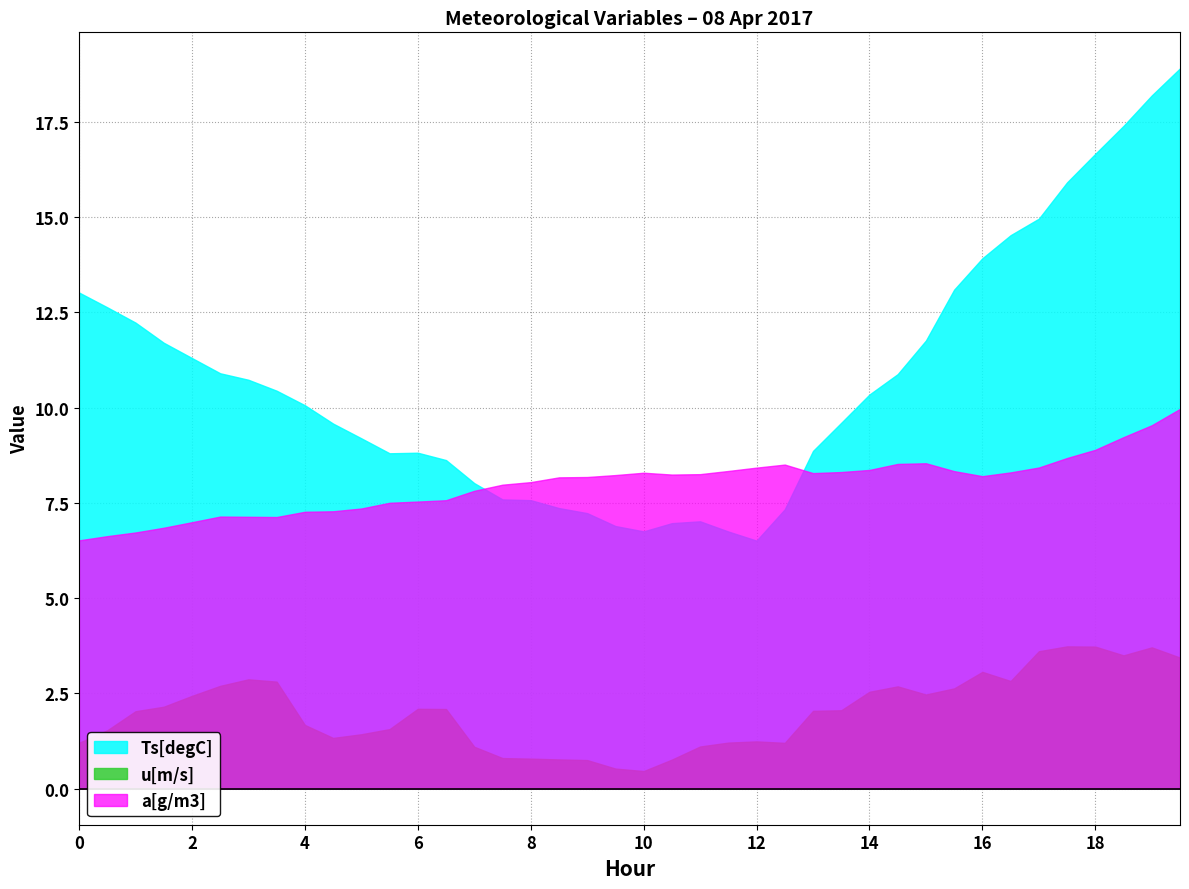

How many lines are shown in the chart?

3